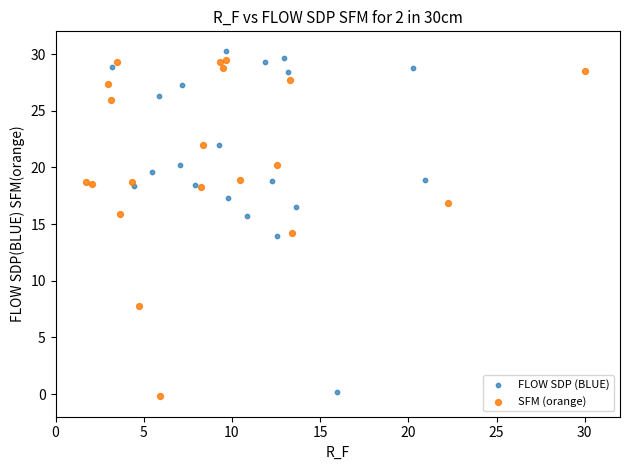

Which series reaches the maximum Y coordinate?

FLOW SDP (BLUE)